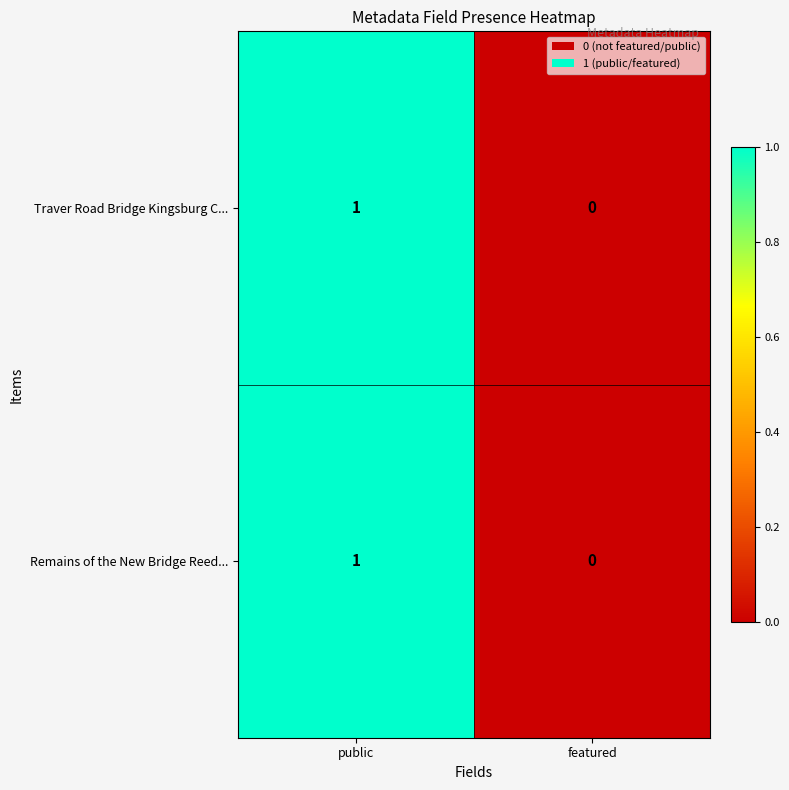

Which category has the lowest value across all series?

featured